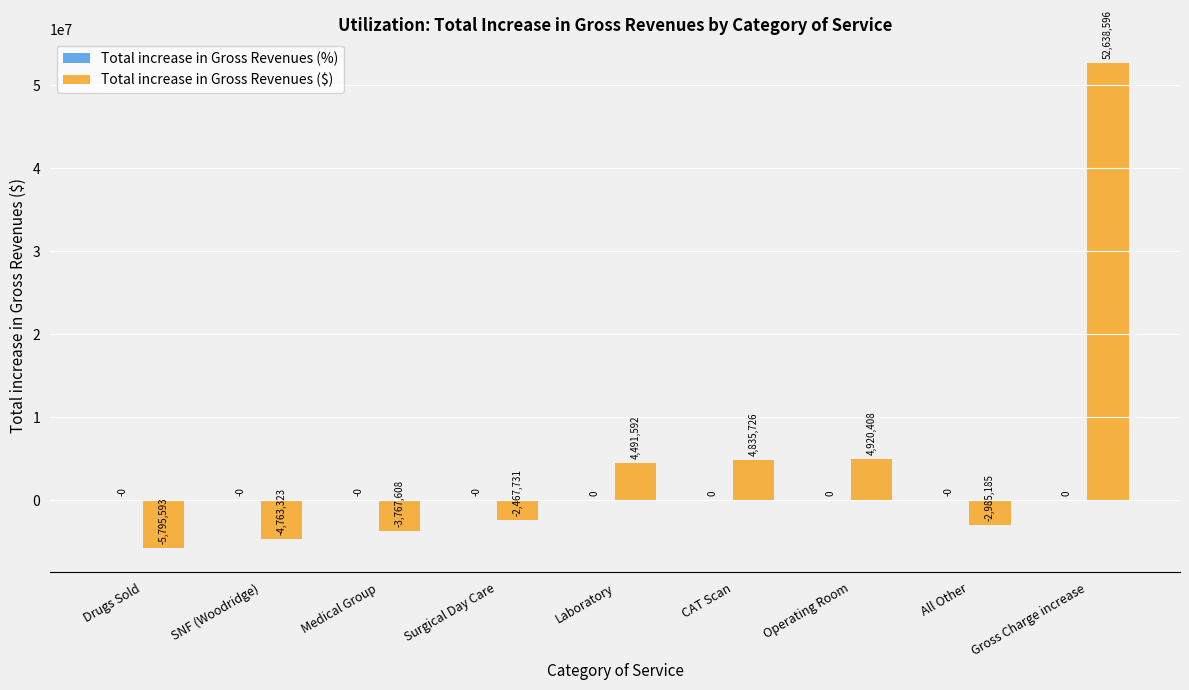

What is the sum of all Total increase in Gross Revenues ($) values?

47106882.2